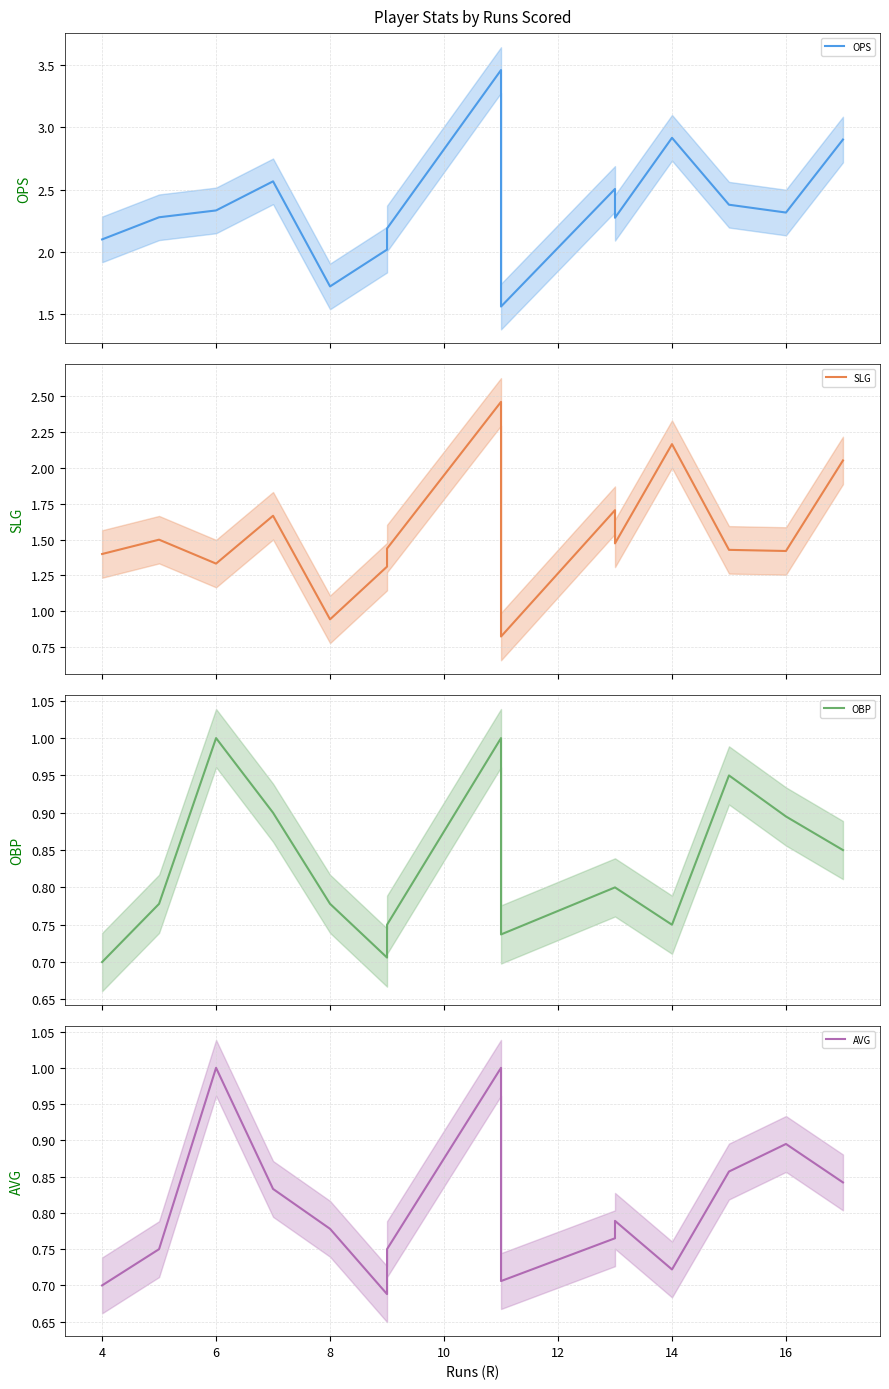

Rank the series by their maximum value, from lowest to highest.

OBP, AVG, SLG, OPS